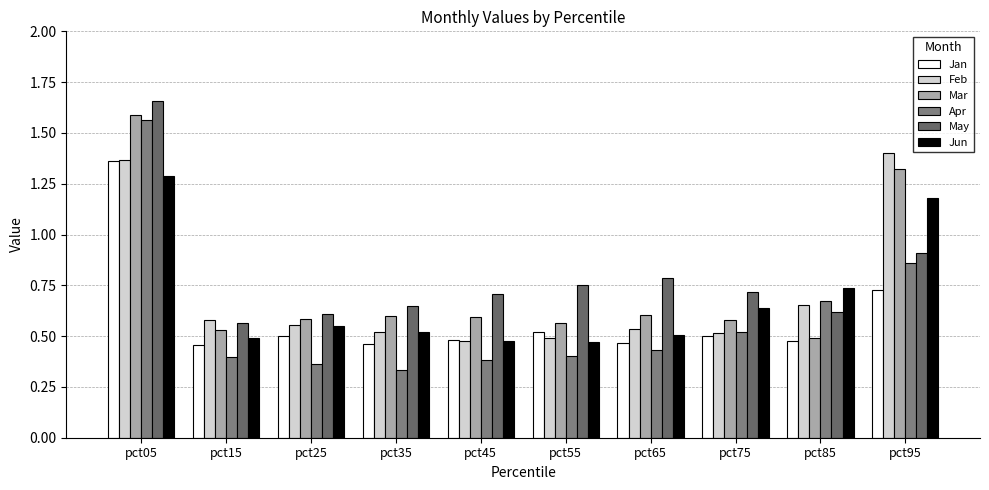

Which category has the lowest value across all series?

pct35